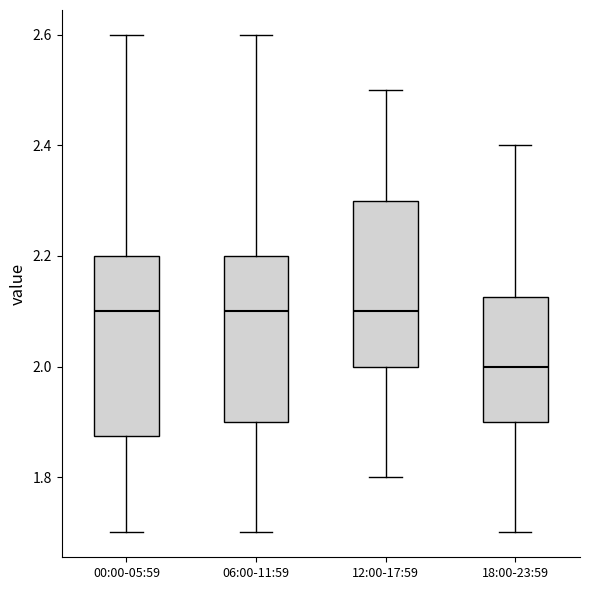

Where does the upper whisker of the box for 00:00-05:59 end on the y-axis? The values are not printed on the chart, so give them approximately, as read against the axis.

2.60